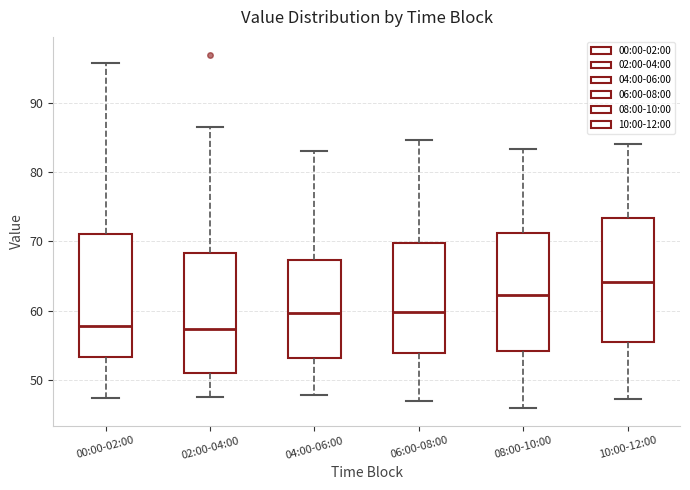

Where does the upper whisker of the box for 08:00-10:00 end on the y-axis? The values are not printed on the chart, so give them approximately, as read against the axis.

83